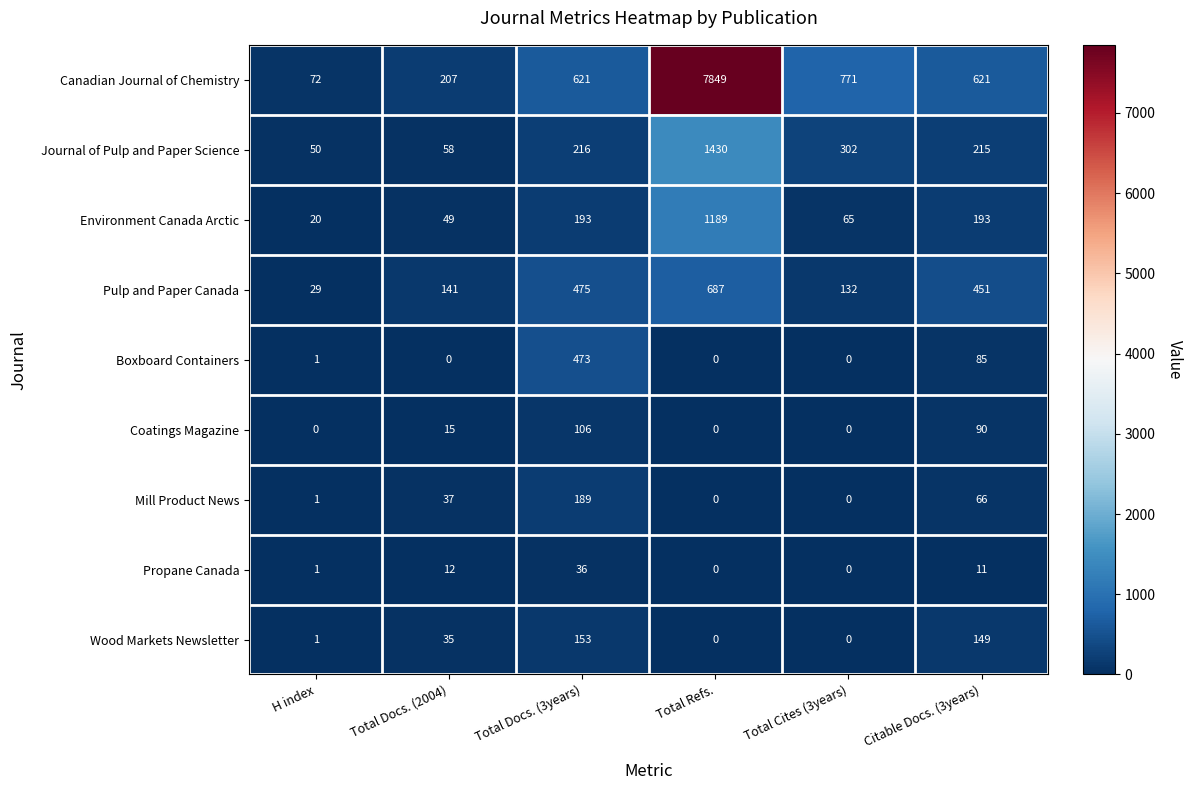

How many data points does each series have?

6